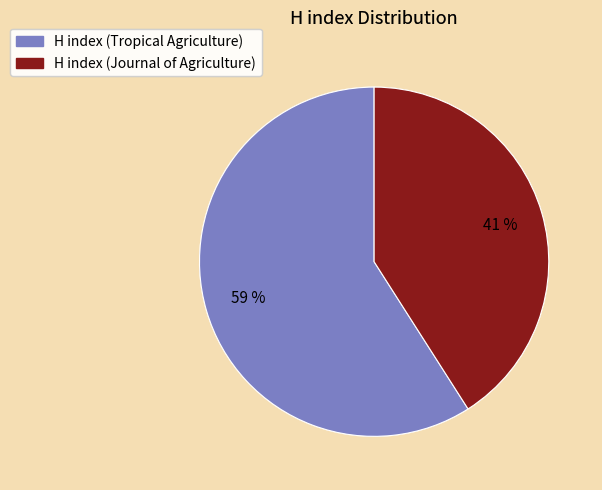

To the nearest percent, what is the difference between the largest and smallest slice percentages?

18%